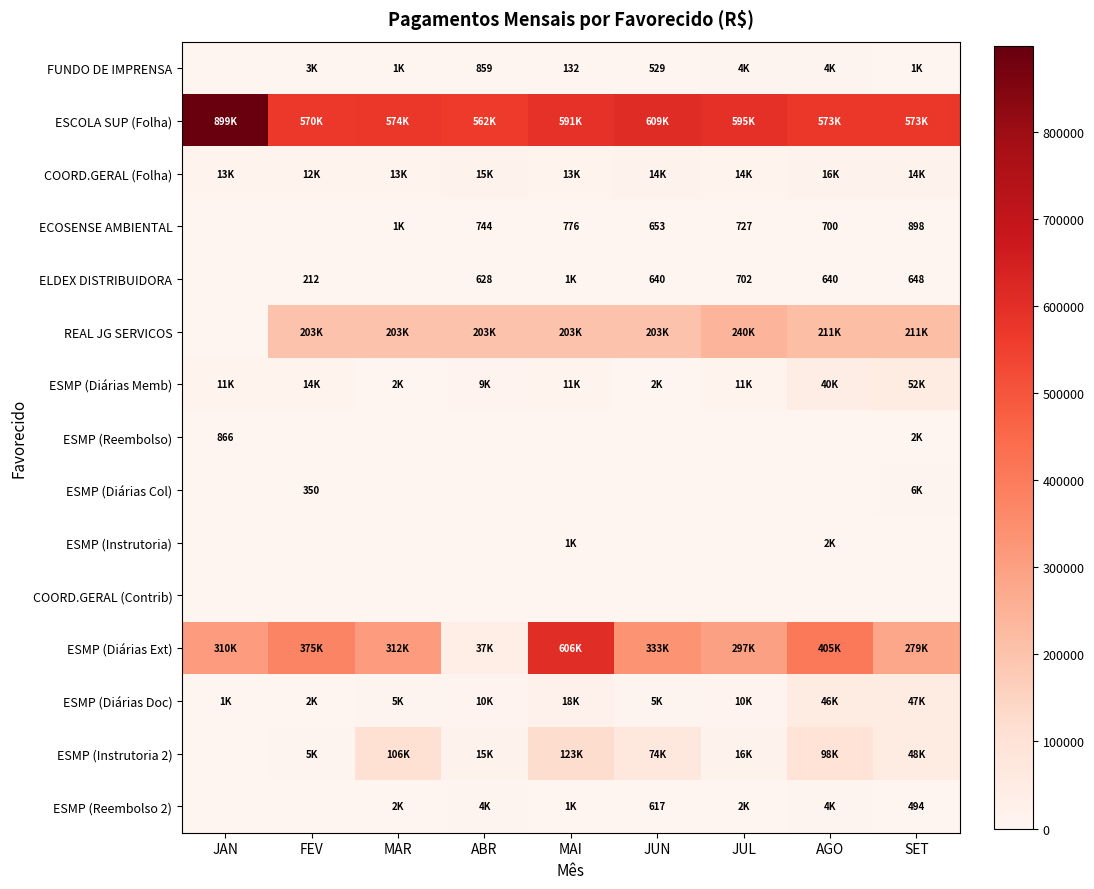

Rank the categories by ELDEX DISTRIBUIDORA value from highest to lowest.

MAI, JUL, SET, AGO, JUN, ABR, FEV, JAN, MAR